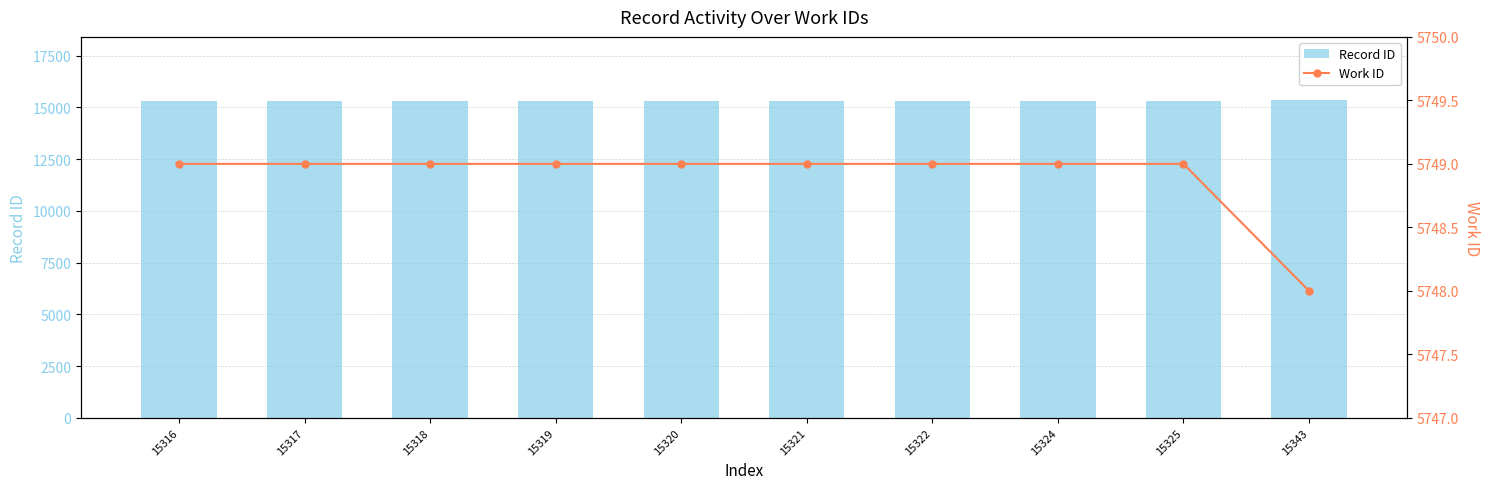

Is it true that Work ID equals 3460 at 15318?

False